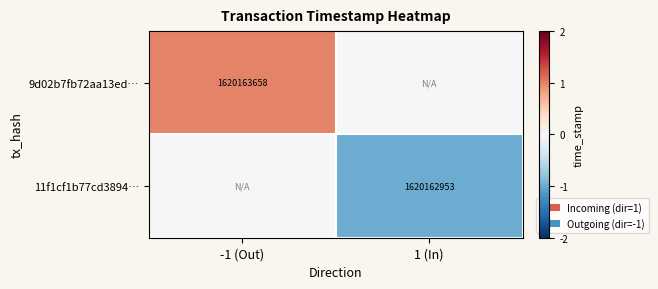

Is the value of 11f1cf1b77cd3894… at 1 (In) greater than the value of 9d02b7fb72aa13ed… at -1 (Out)?

No